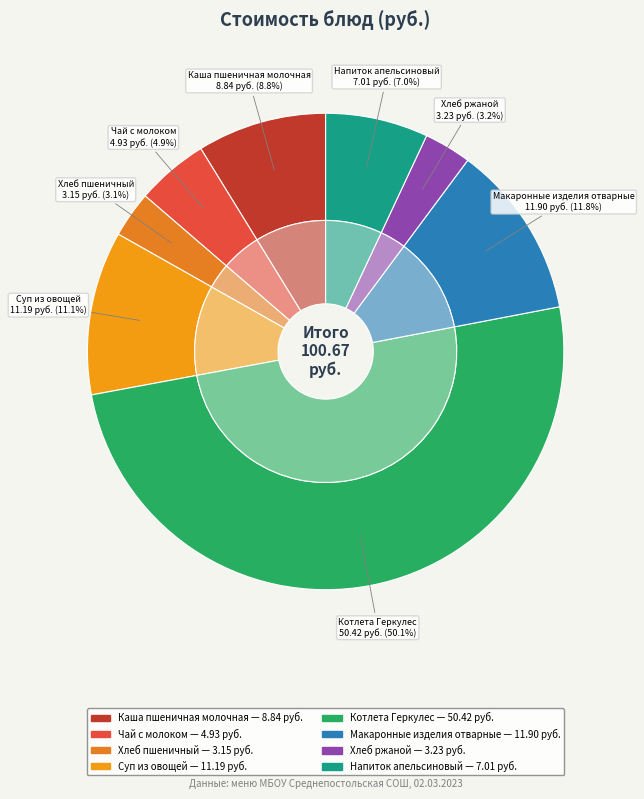

Which has a higher value, Хлеб пшеничный or Каша пшеничная молочная?

Каша пшеничная молочная